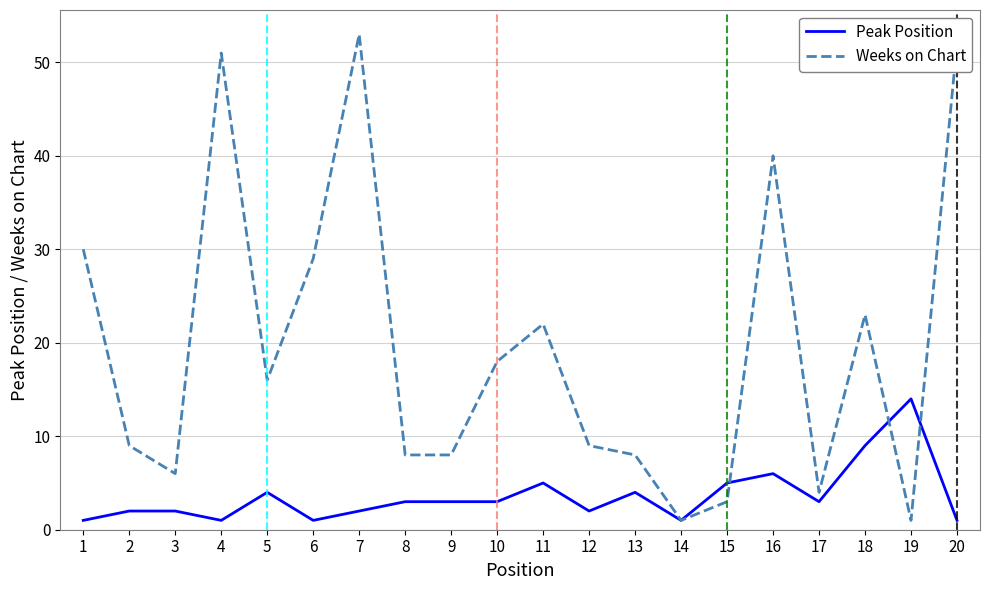

Is it true that Peak Position equals 14 at 19?

True